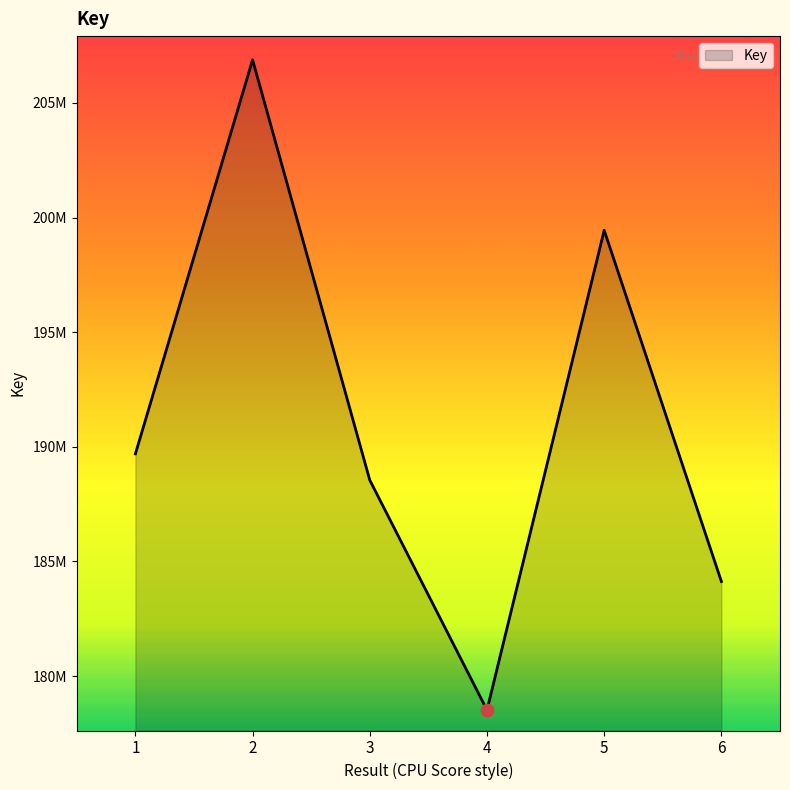

Which has a higher value, 5 or 1?

5